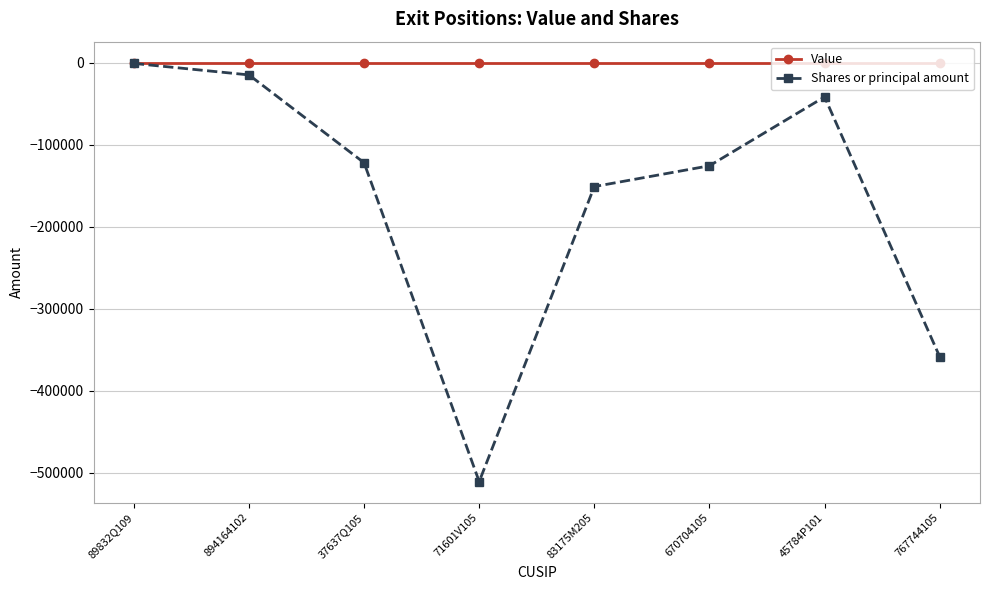

What is the difference between the highest and lowest values at 83175M205?

151165